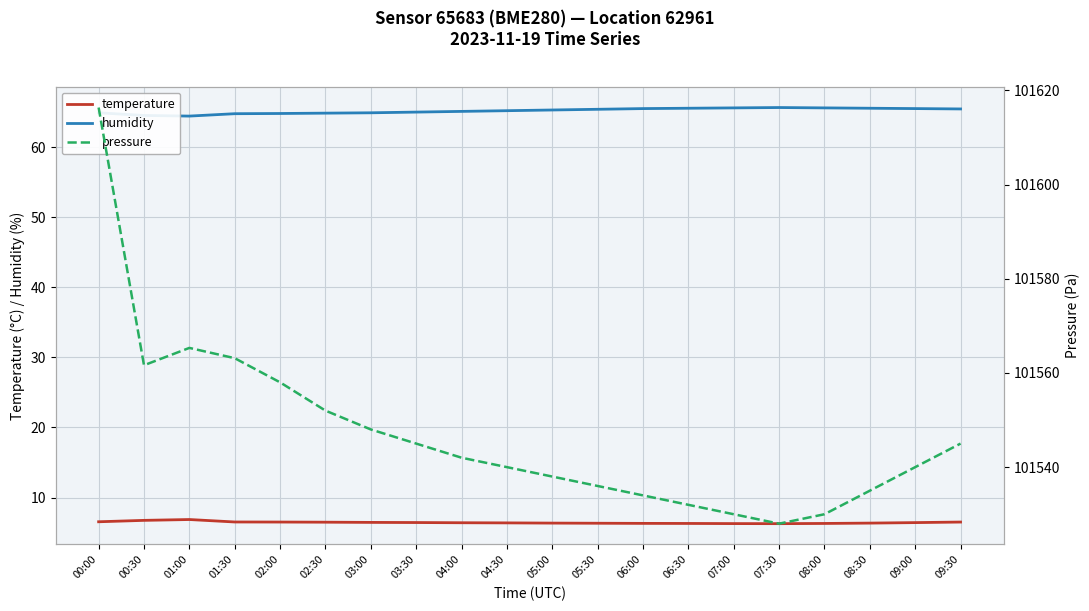

Which category has the highest value in the humidity series?

07:30